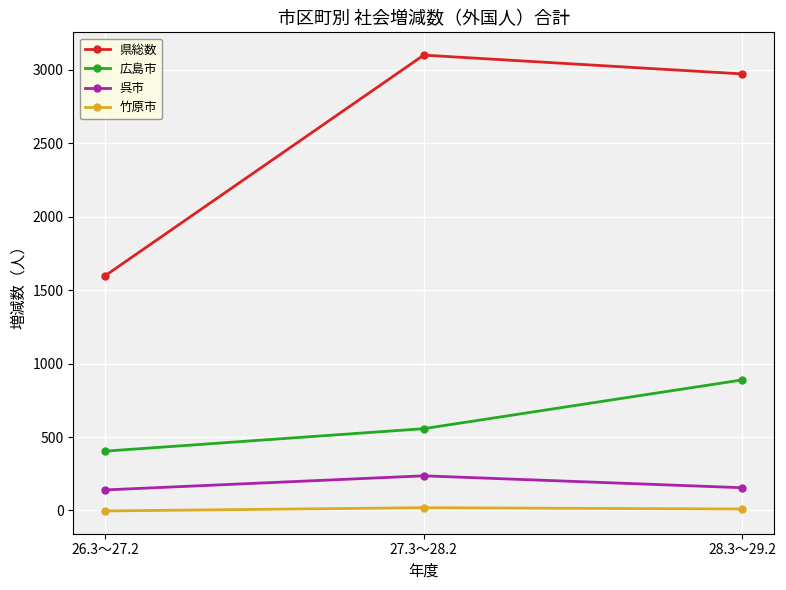

Does the chart have visible grid lines?

Yes